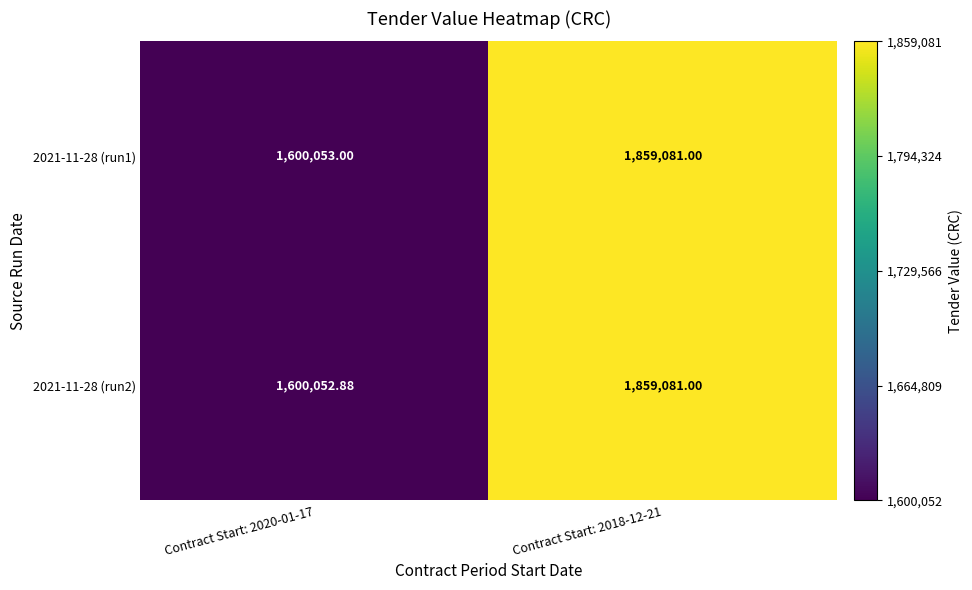

Count the number of categories in the chart.

2